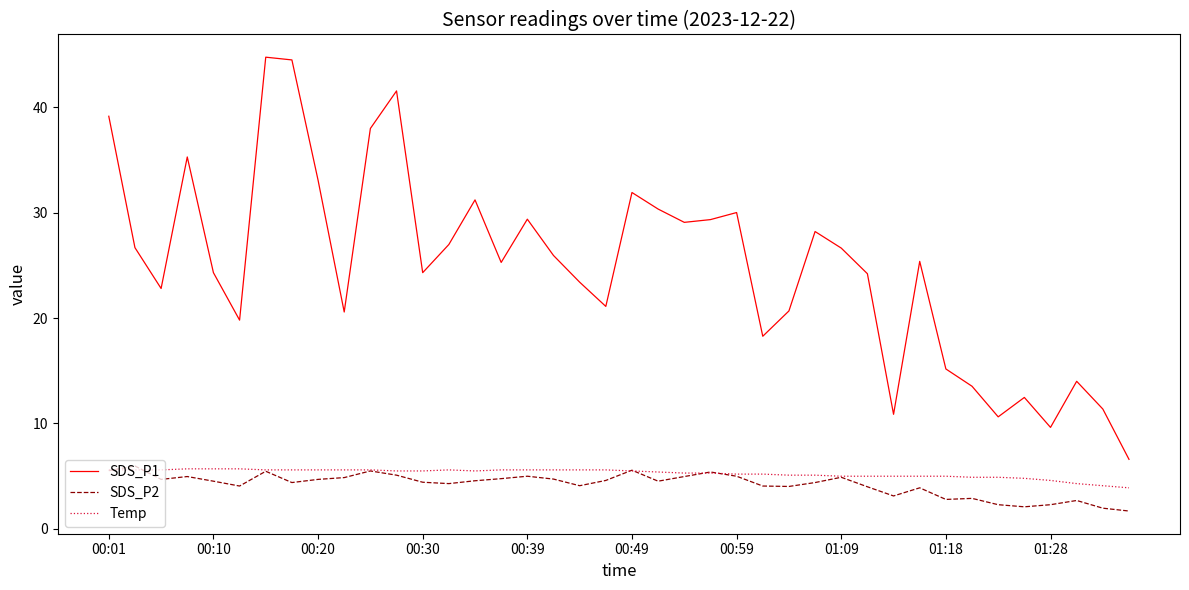

Which series has the largest range (max minus min)?

SDS_P1